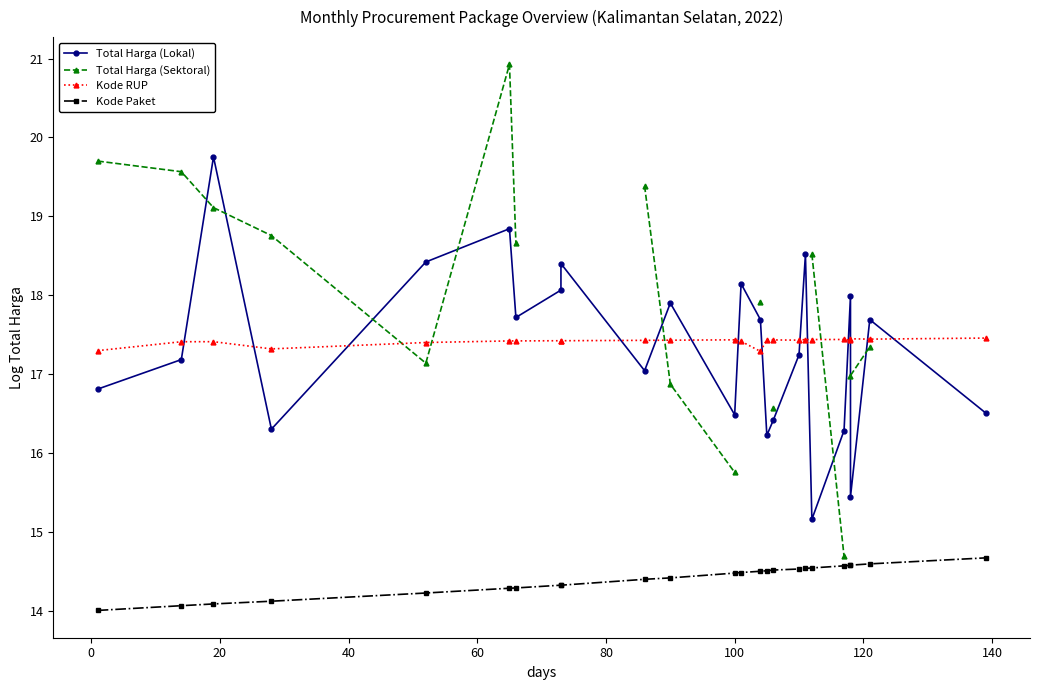

What is the sum of all Kode RUP values?

417.9